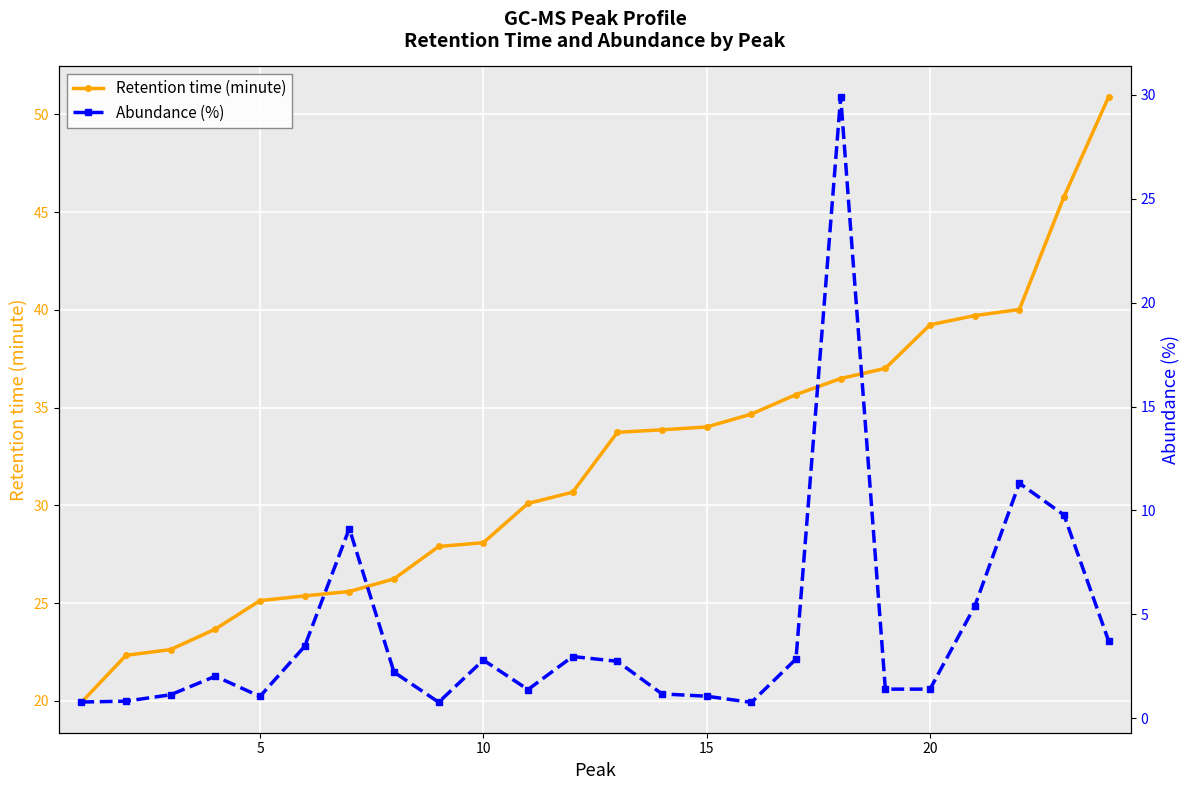

The value of Retention time (minute) at 5 is 25.1. True or false?

True